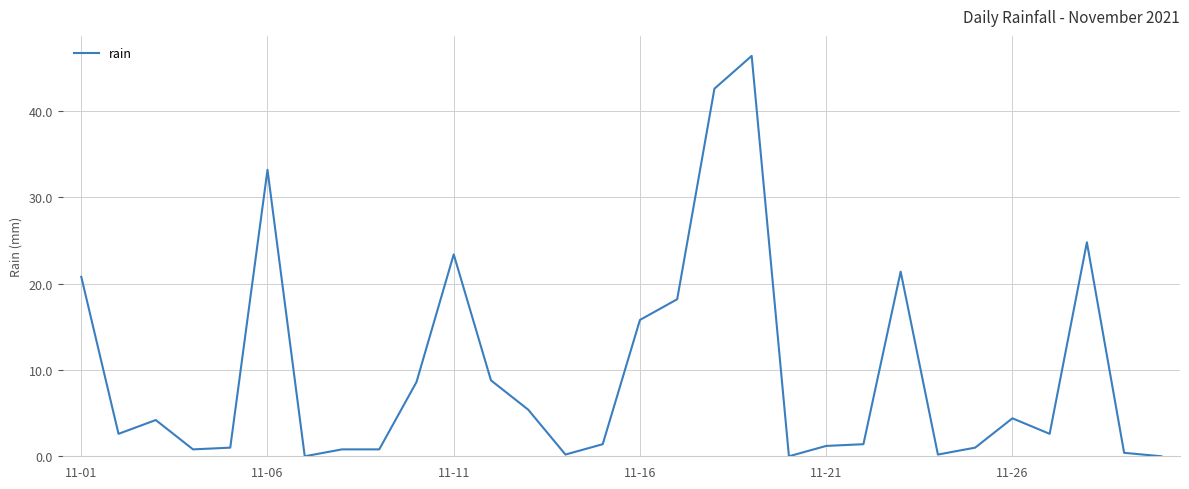

What is the maximum value shown in the chart?

46.4